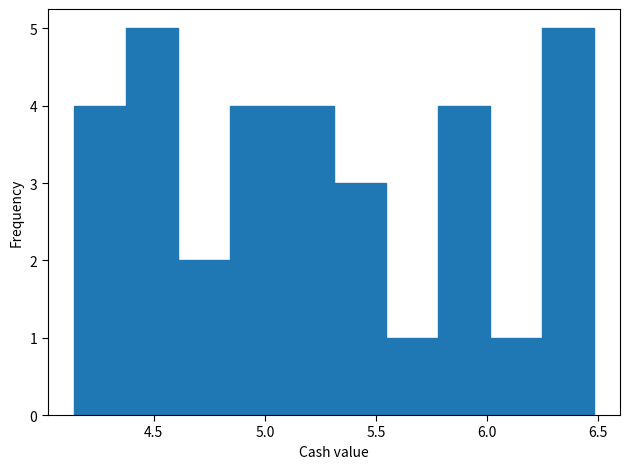

Reading left to right, transcribe this chart: for each bar, give the range it covers on the x-axis and its height. Neither the bar edges nor the heights are printed on the chart, so give them approximately, as read against the axes.

4.15 to 4.35: 4
4.35 to 4.60: 5
4.60 to 4.85: 2
4.85 to 5.10: 4
5.10 to 5.30: 4
5.30 to 5.55: 3
5.55 to 5.80: 1
5.80 to 6.00: 4
6.00 to 6.25: 1
6.25 to 6.50: 5